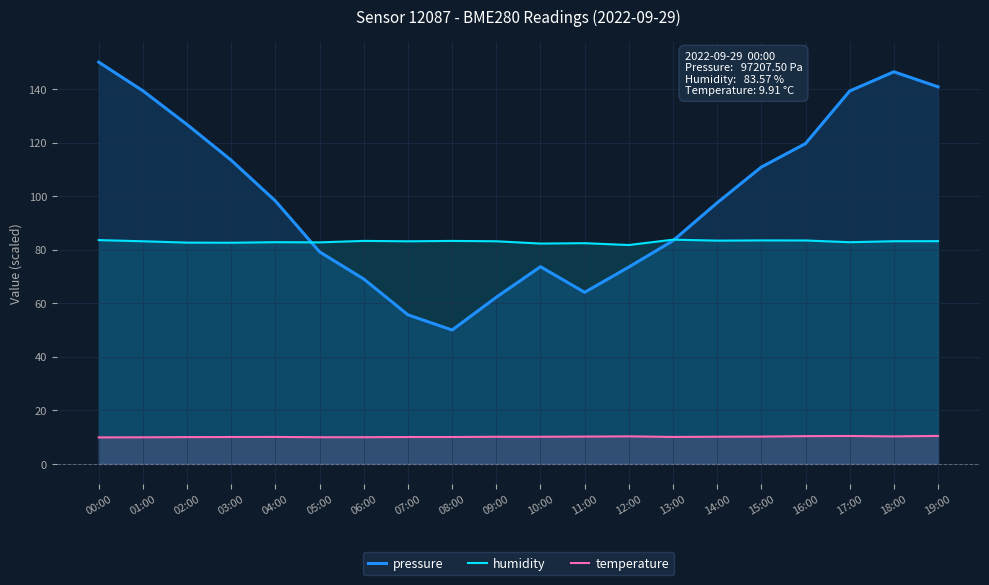

Which series has the largest range (max minus min)?

pressure